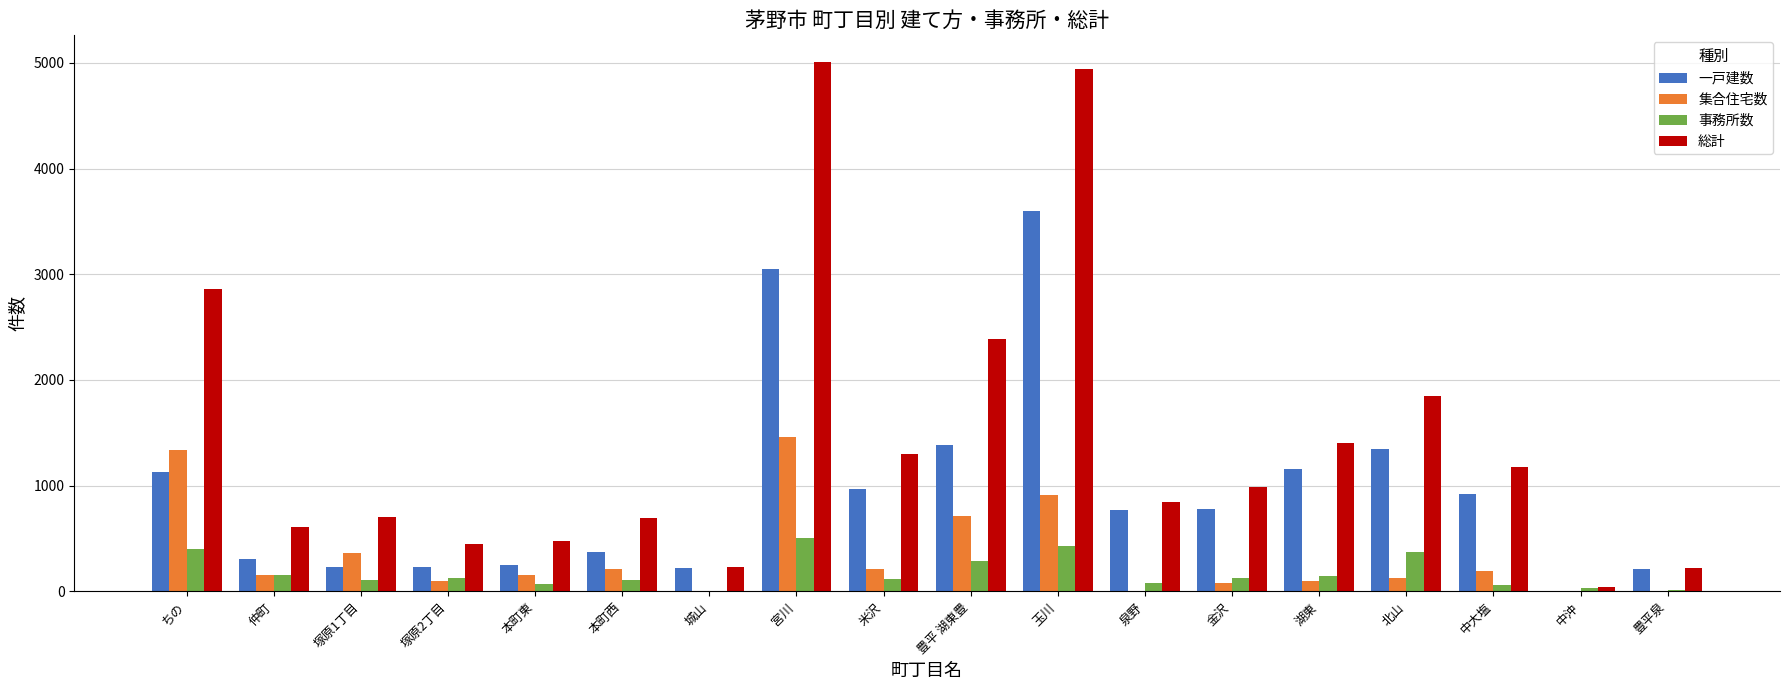

Between 塚原1丁目 and 豊平泉, which series saw the biggest shift?

総計